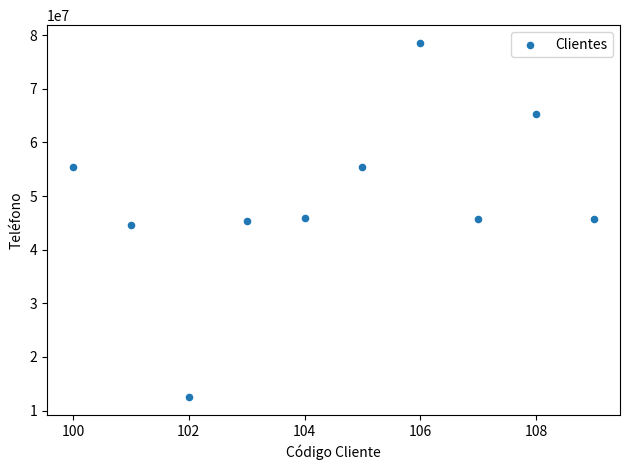

What is the average X value?

104